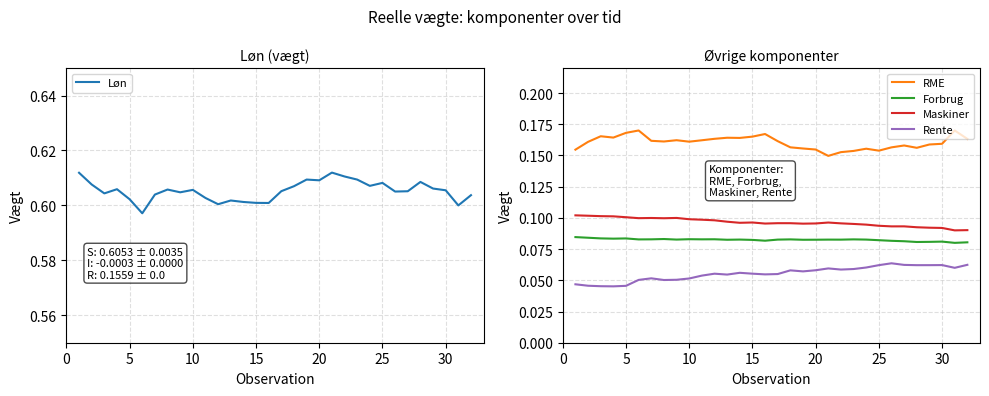

How many interior local valleys does the Rente series have?

8